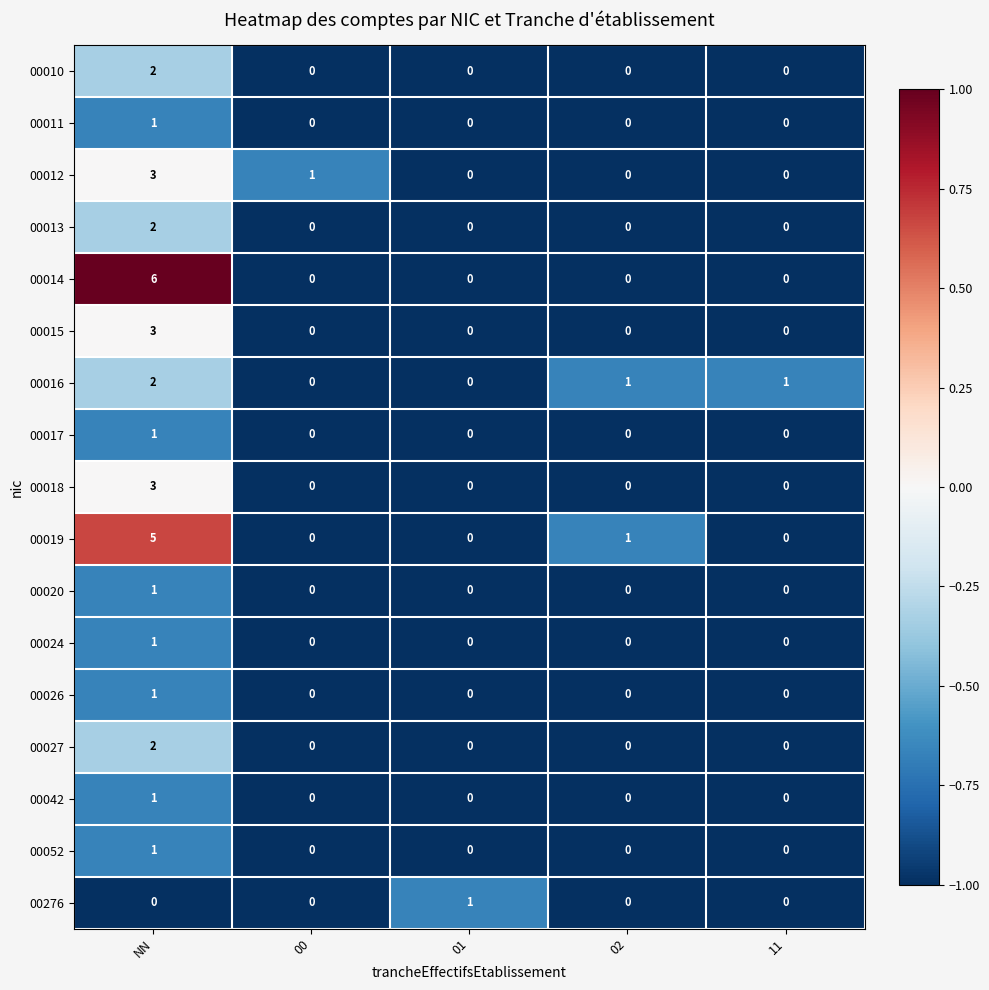

Count the number of data series in this chart.

17